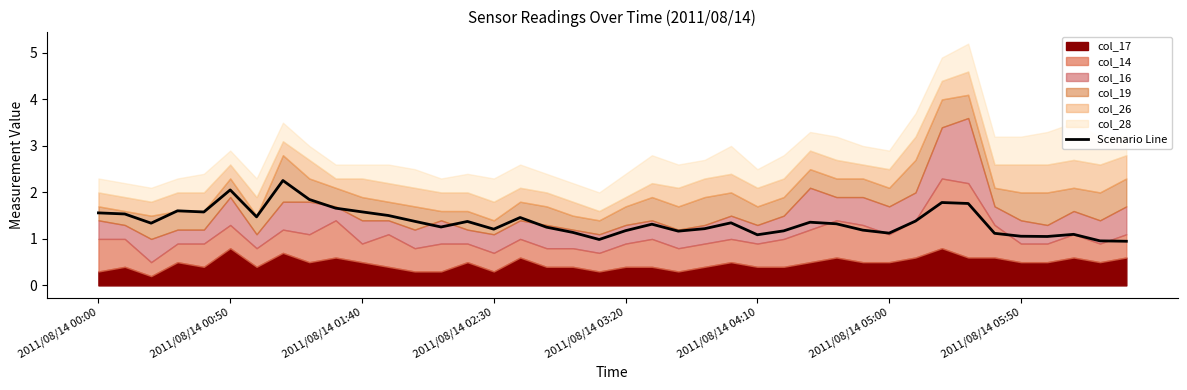

The value of Scenario Line at 2011/08/14 04:10 is 1.1. True or false?

True